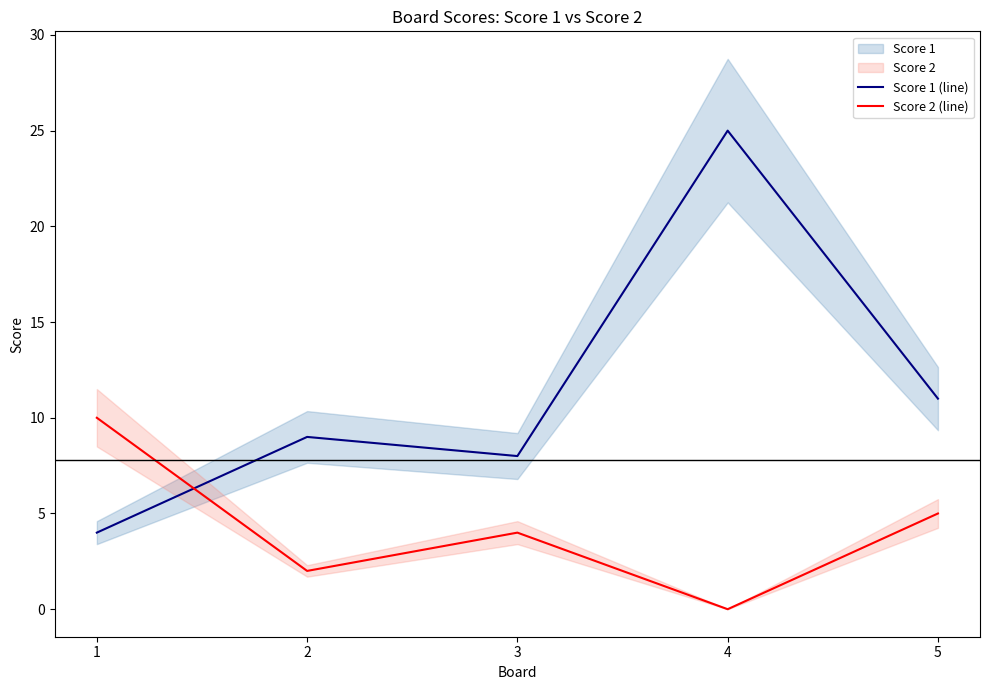

How many values in the Score 1 (line) series exceed 9?

2